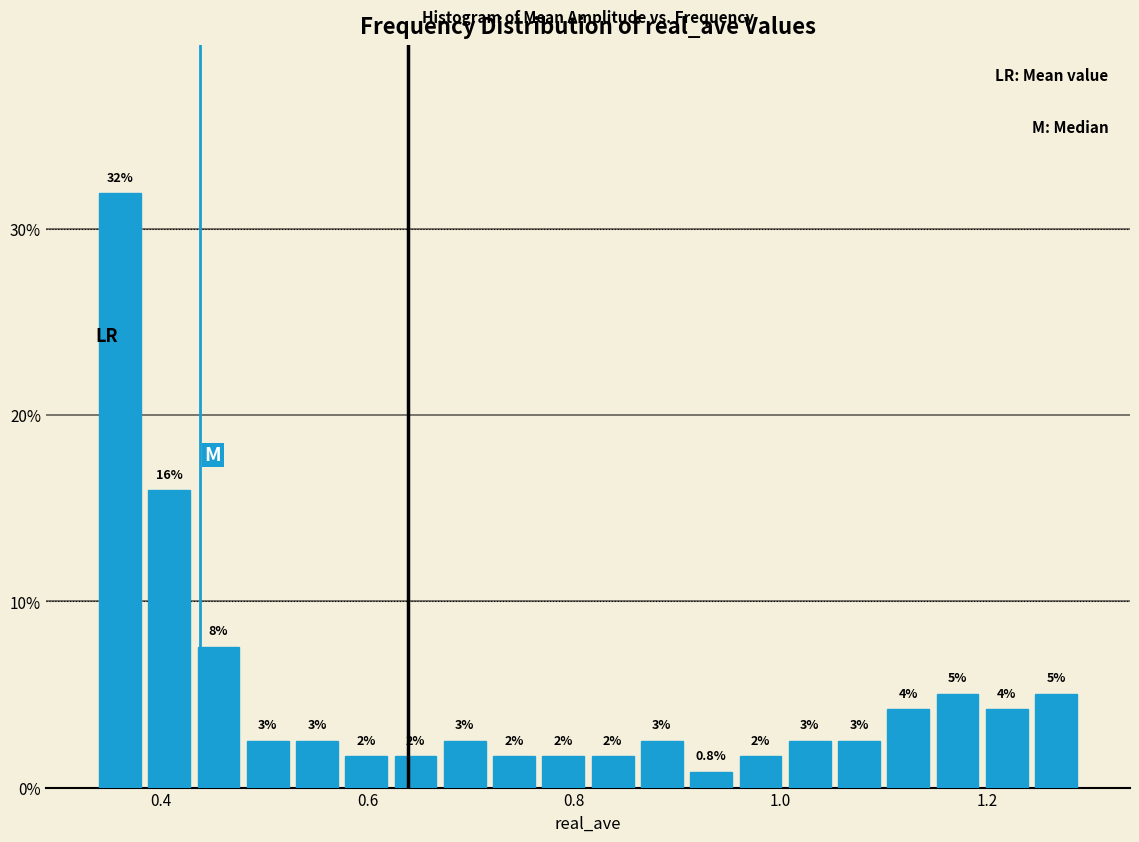

Around what value on the x-axis is the tallest bar? Give the approximate position of its centre, as read against the axis.

0.36